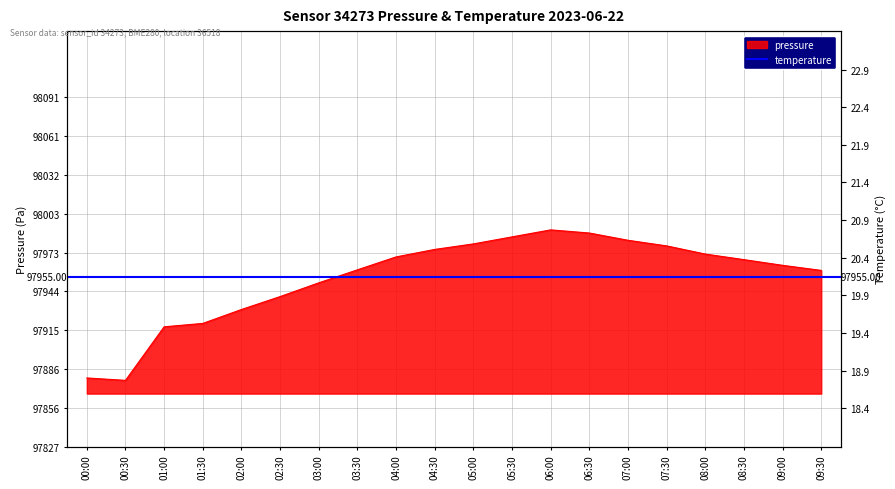

What is the ratio of the value at 01:30 to the value at 04:00?

1.0